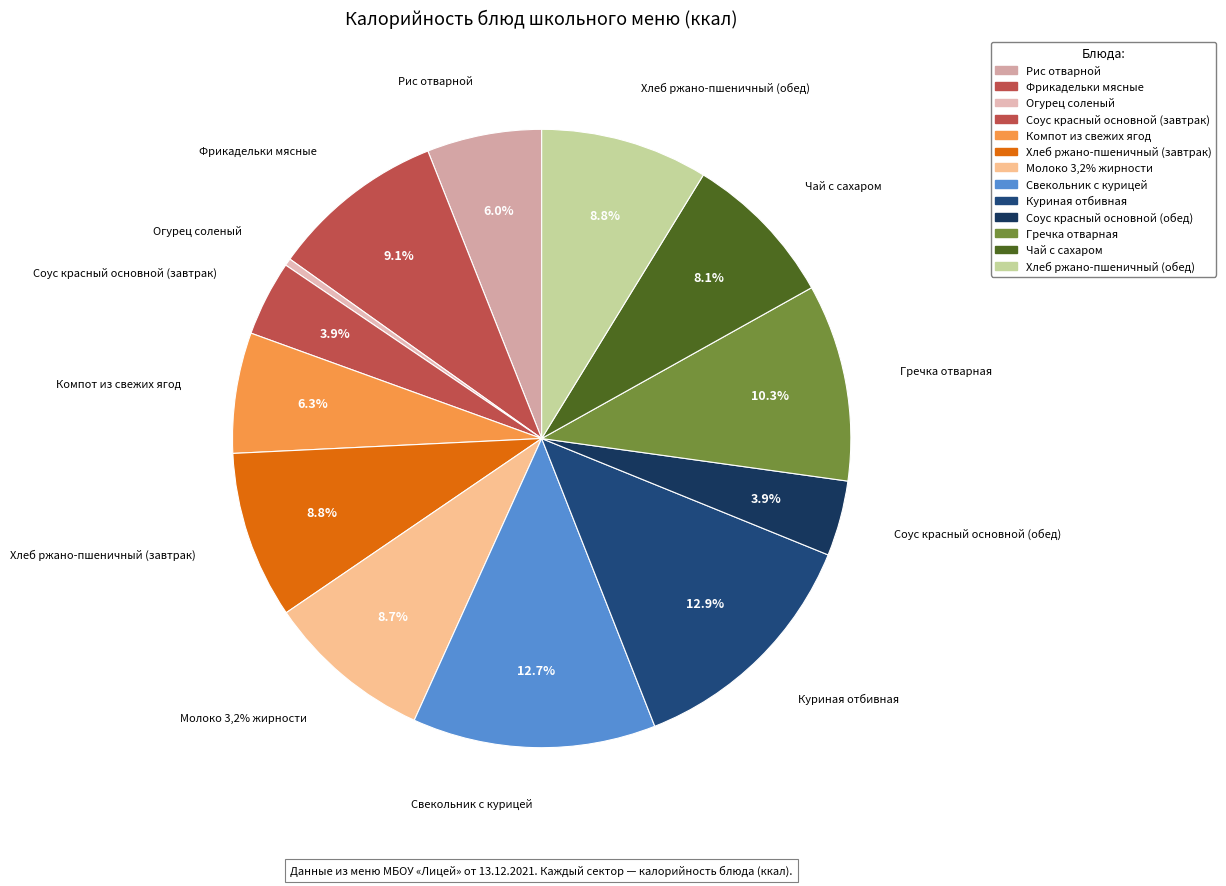

The Гречка отварная slice represents 10% of the pie. True or false?

True